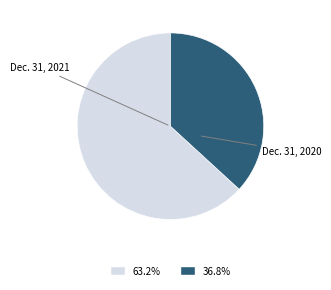

What is the smallest slice in the pie chart?

Dec. 31, 2020